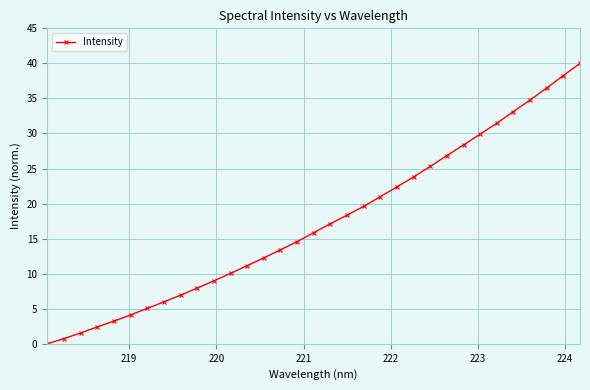

What is the value of the 7th point from the left?

5.0